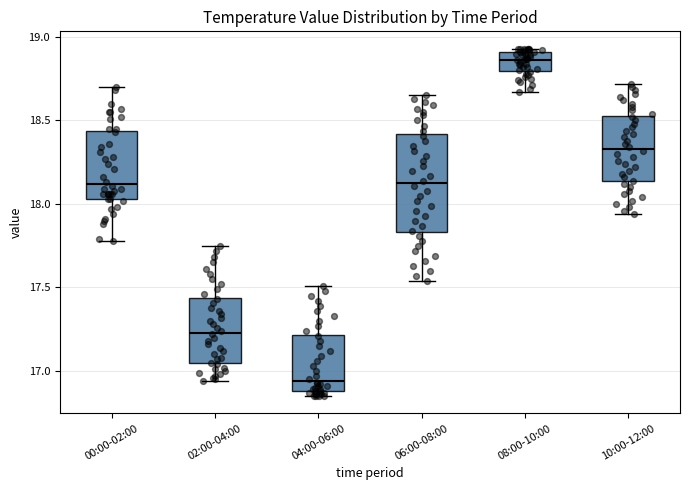

Which box's median line is the highest?

08:00-10:00